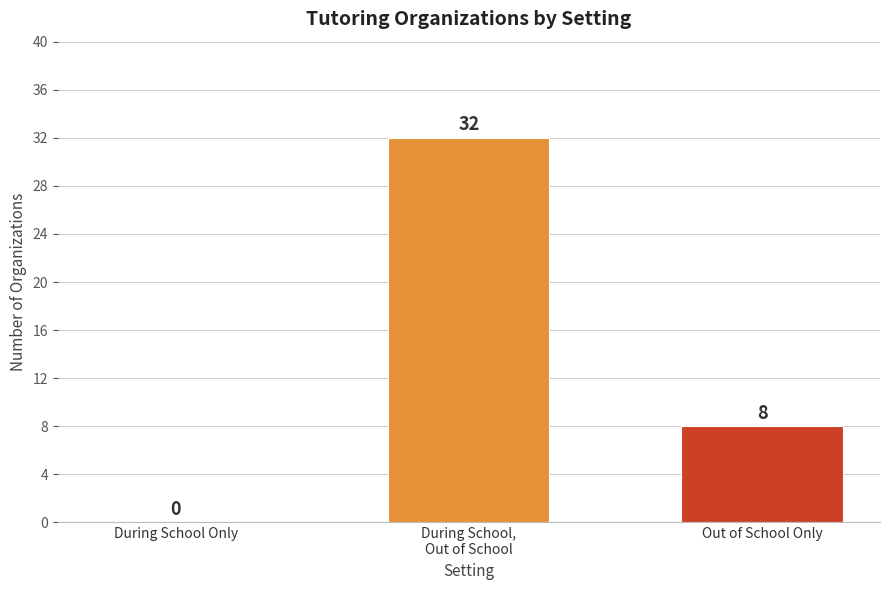

Where is the data nearest to the value 16?

Out of School Only